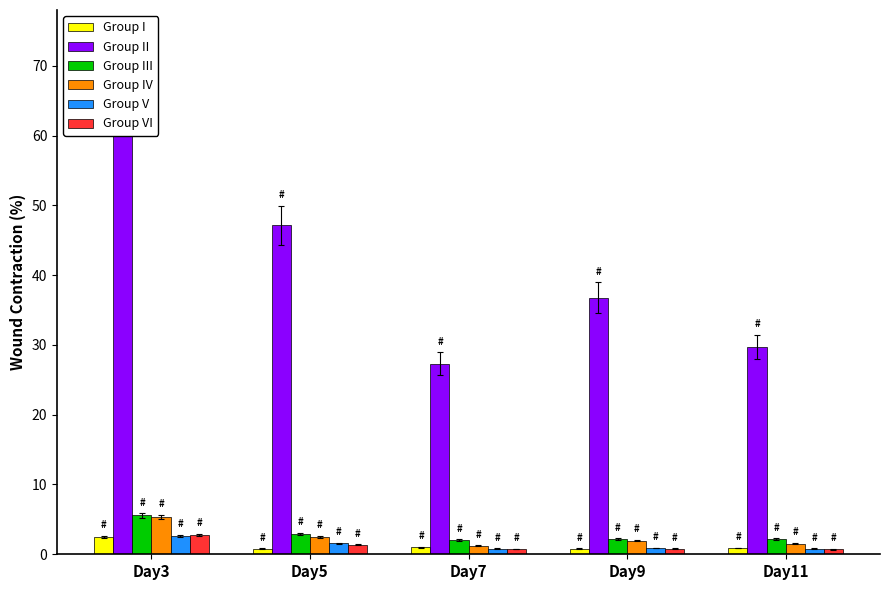

How many data points in Group II are less than 36?

2